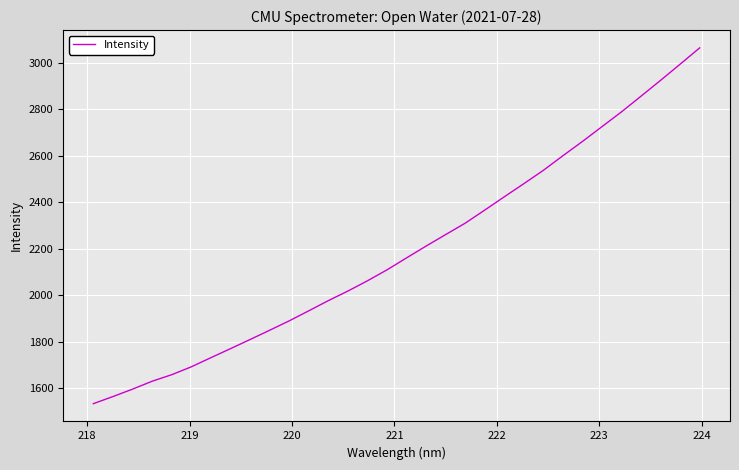

Does the chart have visible grid lines?

Yes